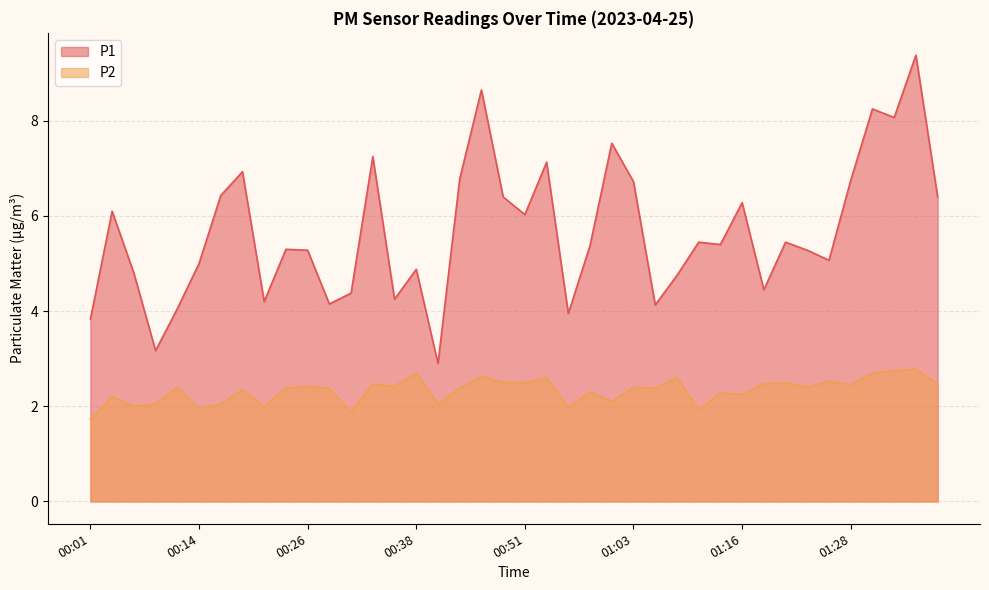

What is the spread (max minus min) of values at 01:38?

3.9